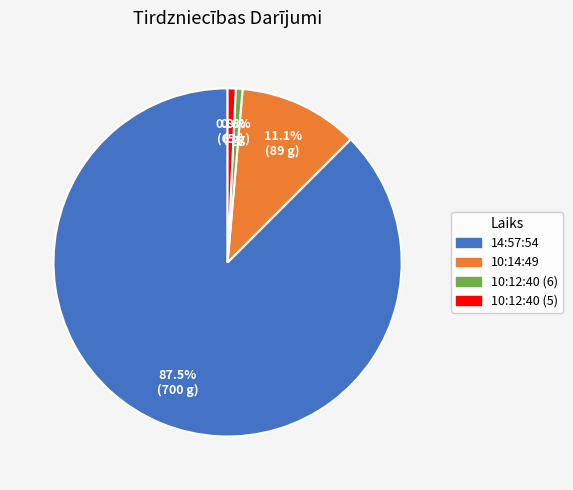

Between 14:57:54 and 10:14:49, which is larger?

14:57:54